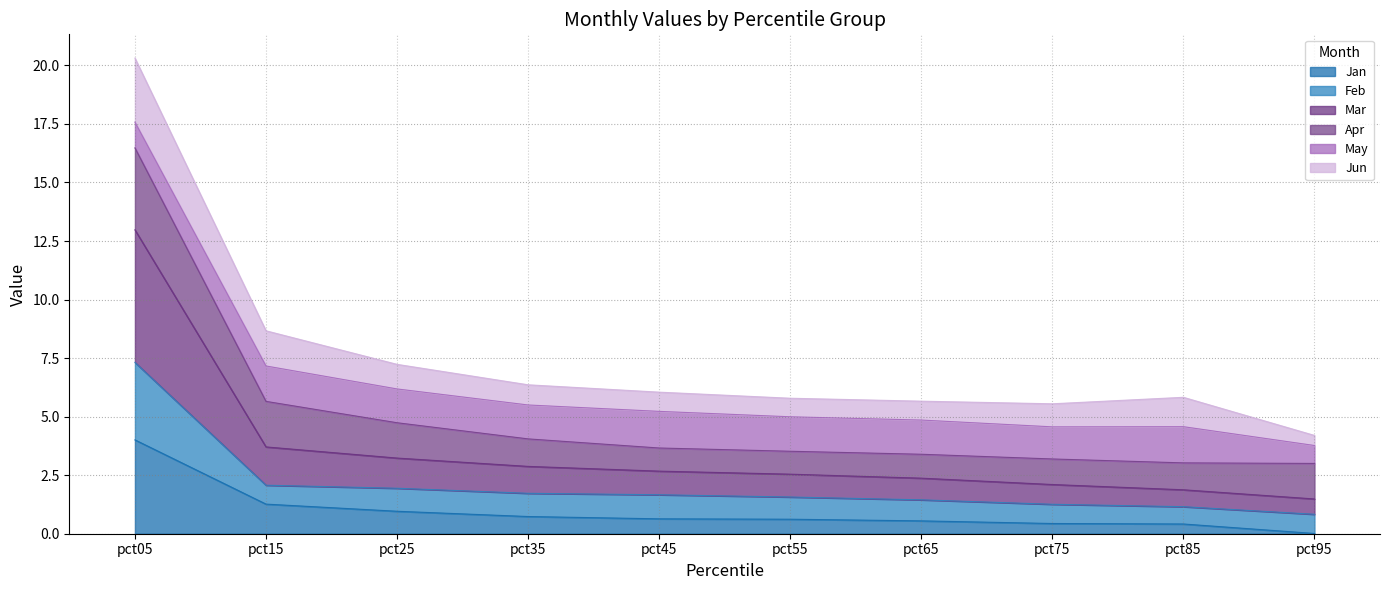

Between pct05 and pct75, which series saw the biggest shift?

Mar